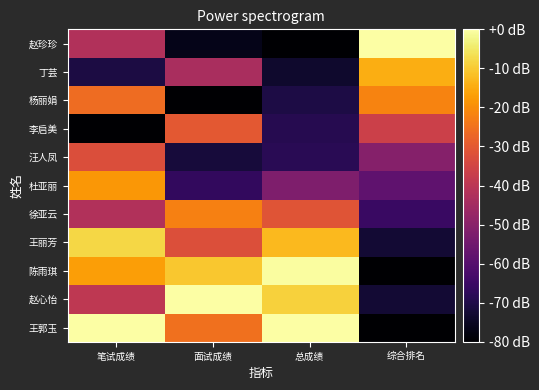

Count the number of categories in the chart.

4